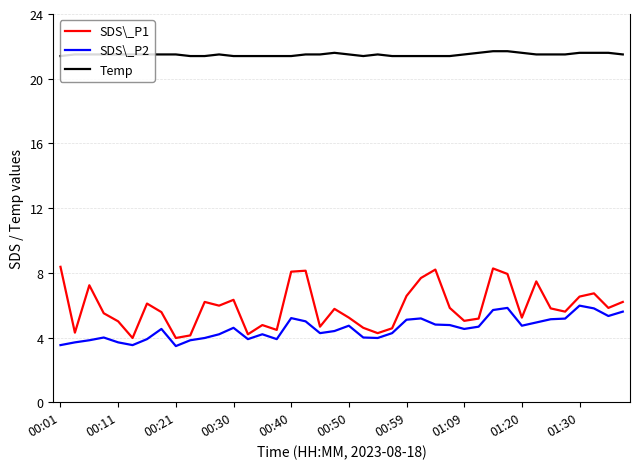

Which series has the largest total across all categories?

Temp